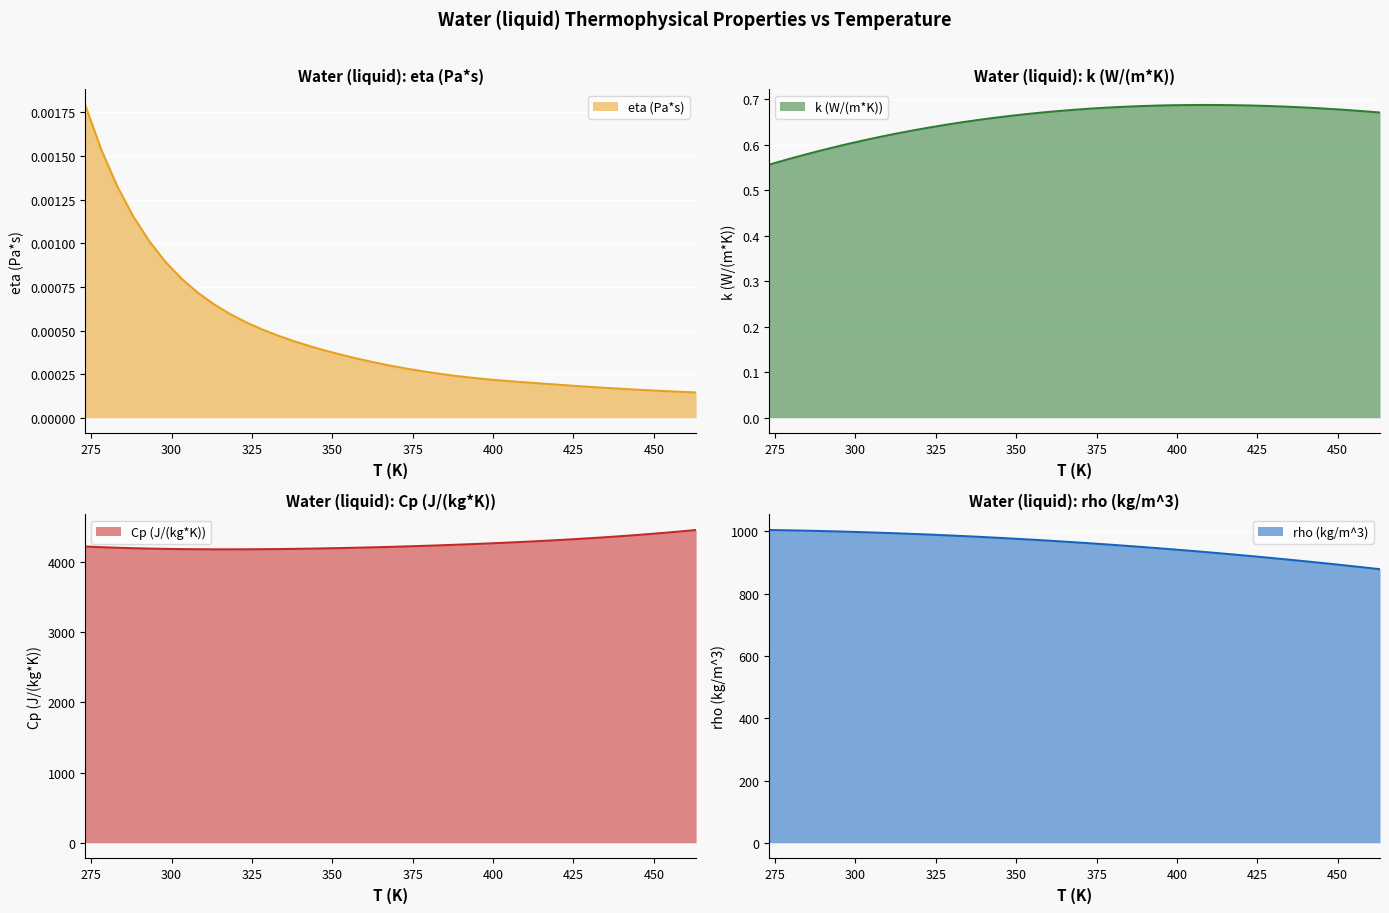

True or false: k (W/(m*K)) has more than 0 interior local peaks.

True